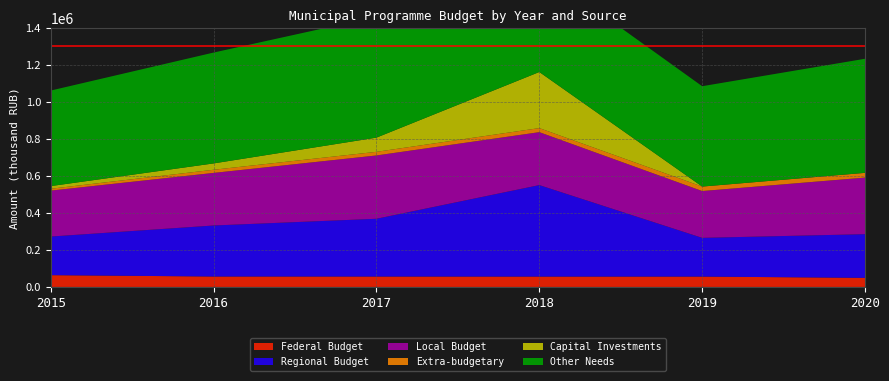

Reading right to left, transcribe all the data shown in this chart.

Federal Budget: 2020=49185.1	2019=56021.8	2018=56041.8	2017=56269.0	2016=56389.4	2015=63734.5
Regional Budget: 2020=236252.5	2019=209517.1	2018=494933.1	2017=312553.4	2016=276055.2	2015=208880.8
Local Budget: 2020=306210.1	2019=253284.5	2018=286458.5	2017=342573.6	2016=284517.7	2015=248555.1
Extra-budgetary: 2020=25647.1	2019=24250.0	2018=22085.7	2017=19737.0	2016=17151.5	2015=10169.0
Capital Investments: 2020=0.0	2019=0.0	2018=303423.4	2017=76804.0	2016=34261.0	2015=14319.4
Other Needs: 2020=617294.8	2019=543073.4	2018=556095.7	2017=654329.0	2016=599852.8	2015=517020.0